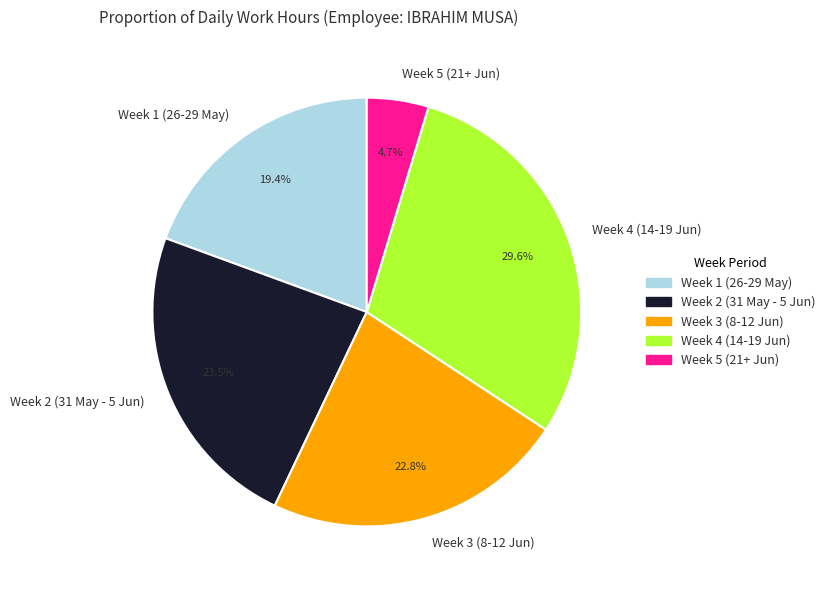

How many segments does this pie chart have?

5